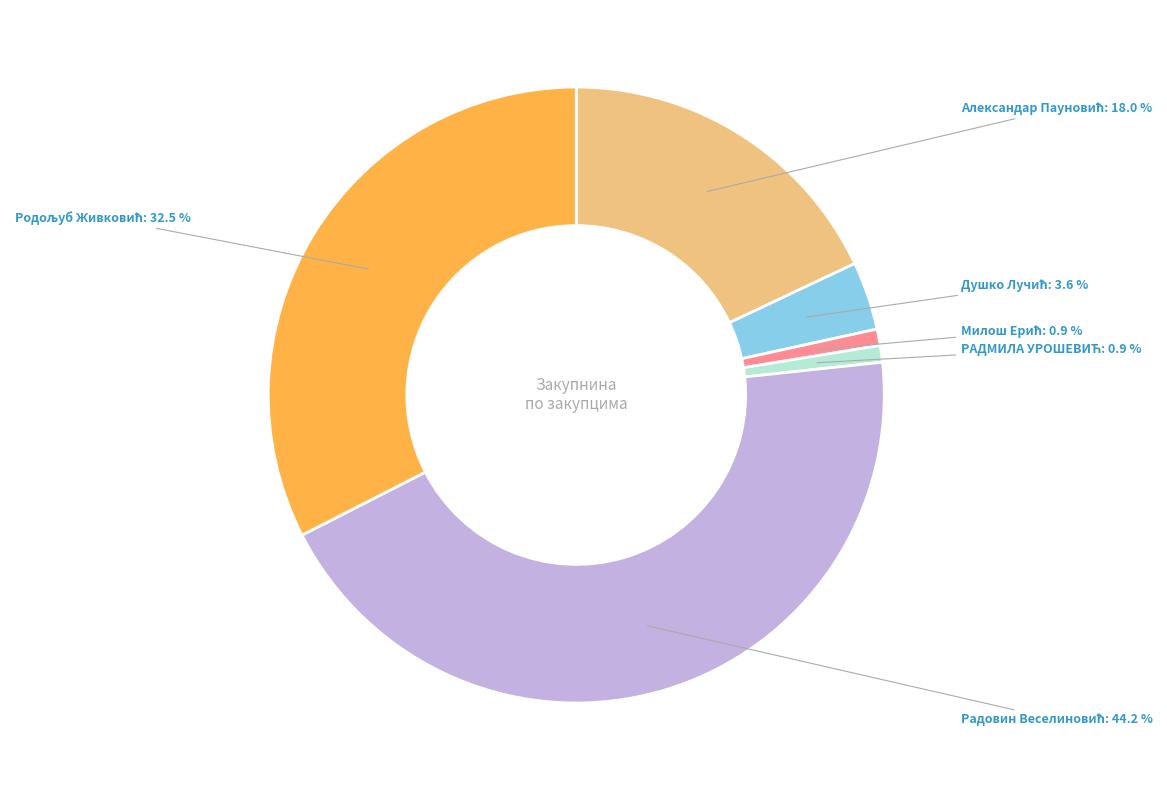

To the nearest percent, what is the average slice percentage?

17%